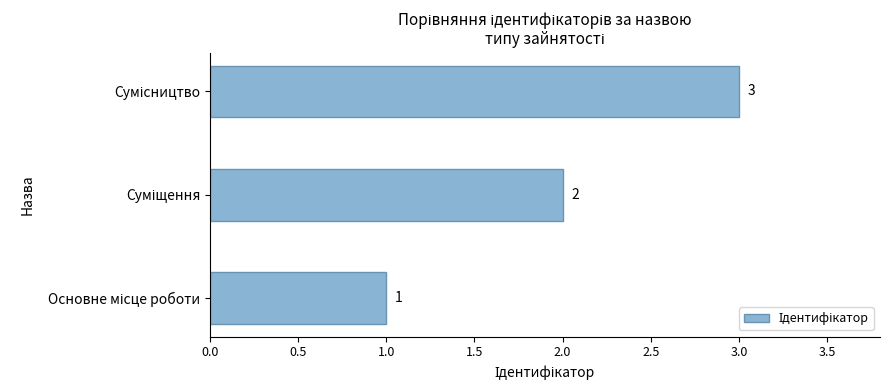

What is the difference between the maximum and minimum values?

2